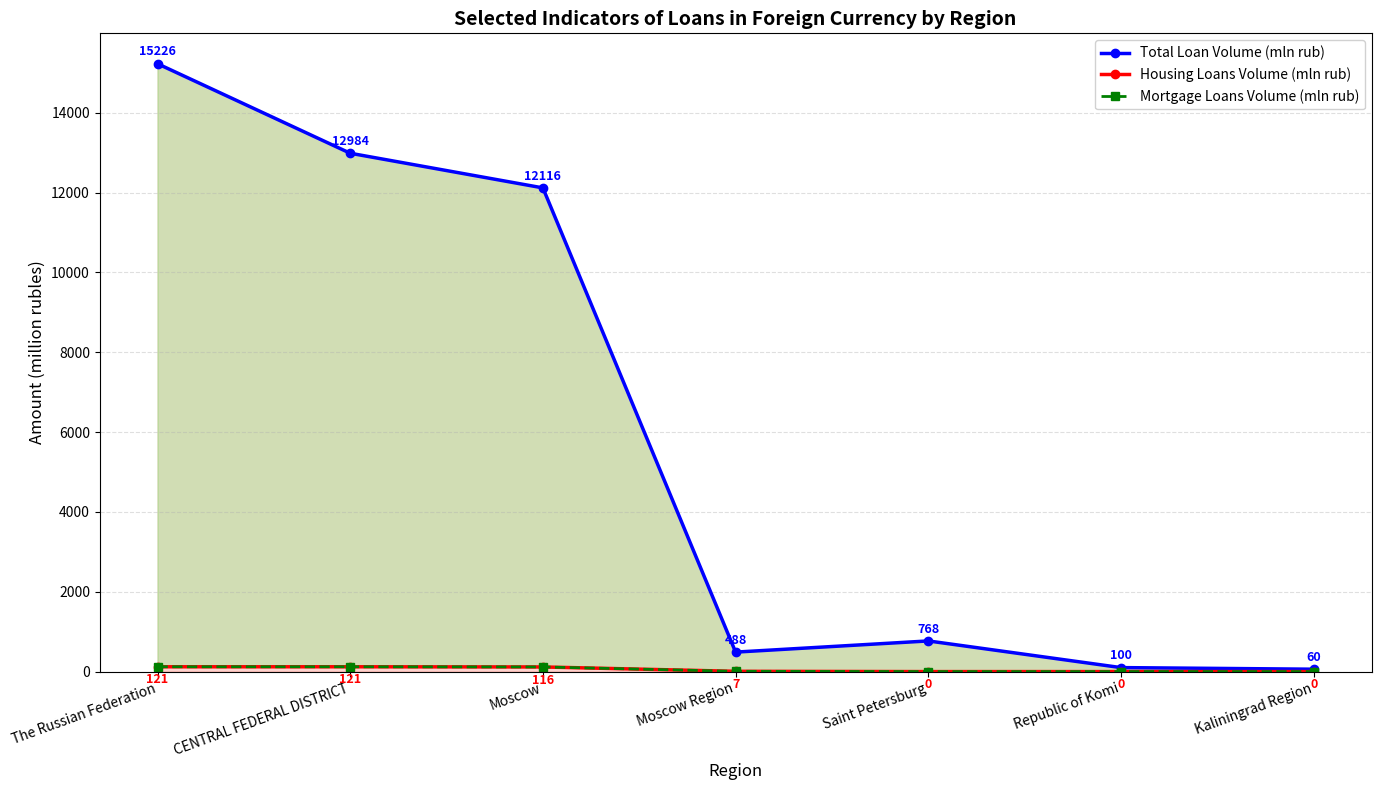

What is the label of the 3rd point from the left?

Moscow